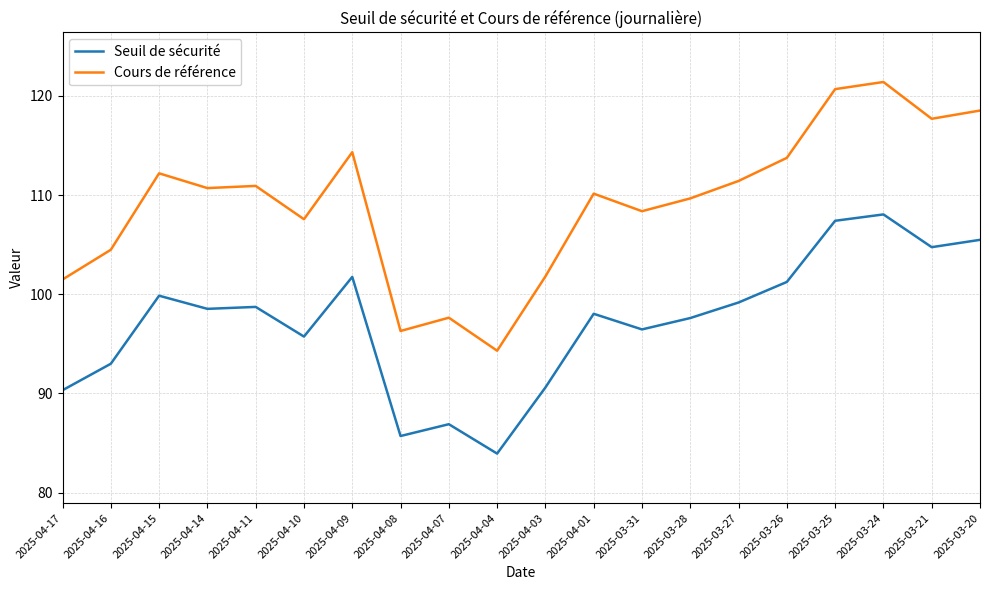

True or false: Seuil de sécurité and Cours de référence cross at least once.

False